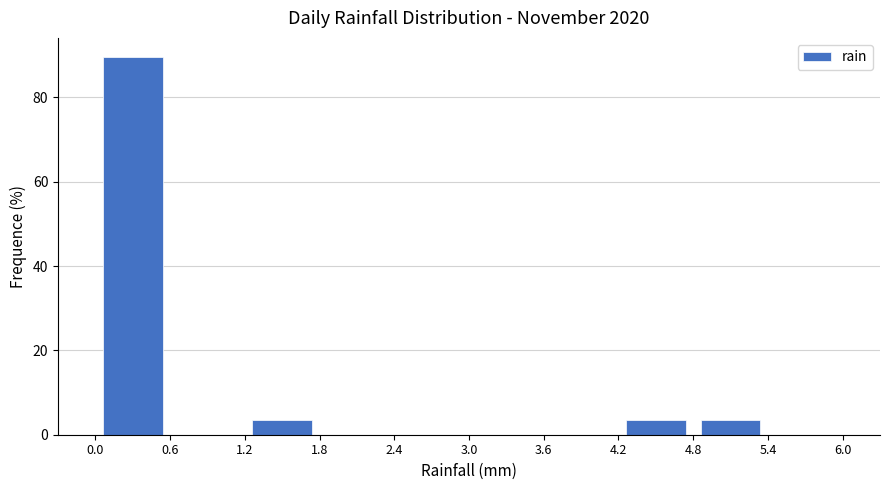

Over which range of the x-axis is the bar tallest?

0.0 to 0.6